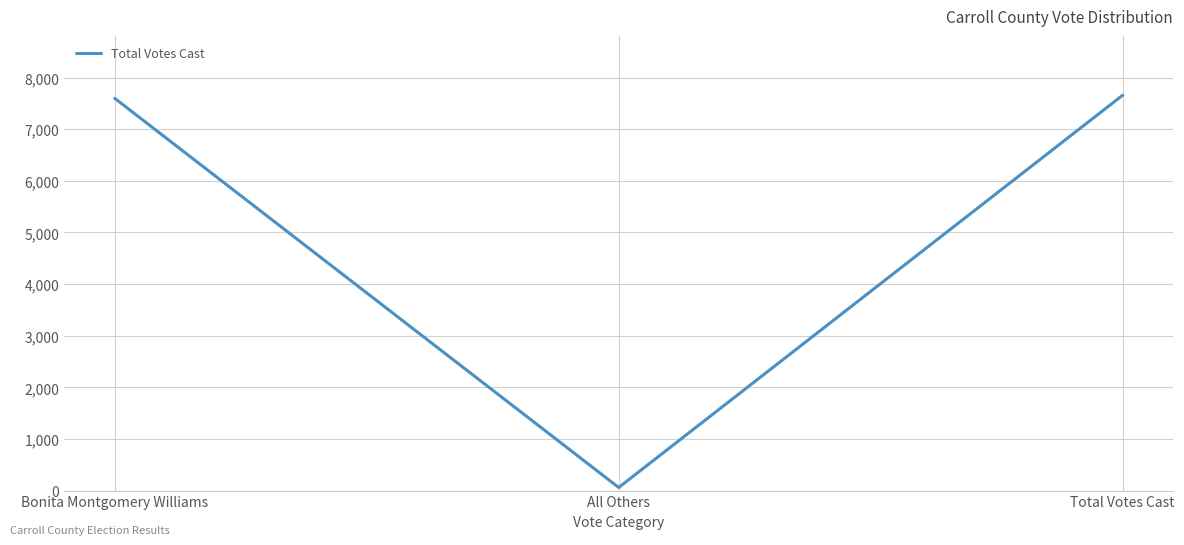

How many categories are shown in the chart?

3